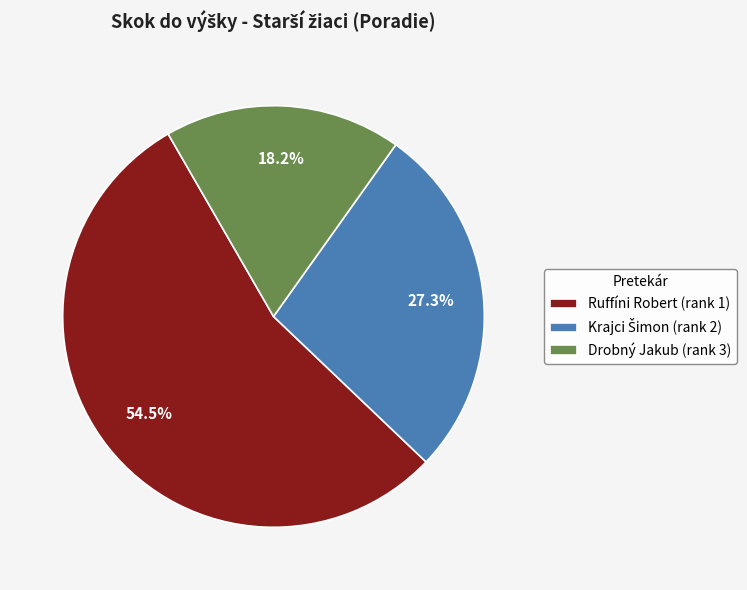

Is there a majority slice in this chart?

Yes